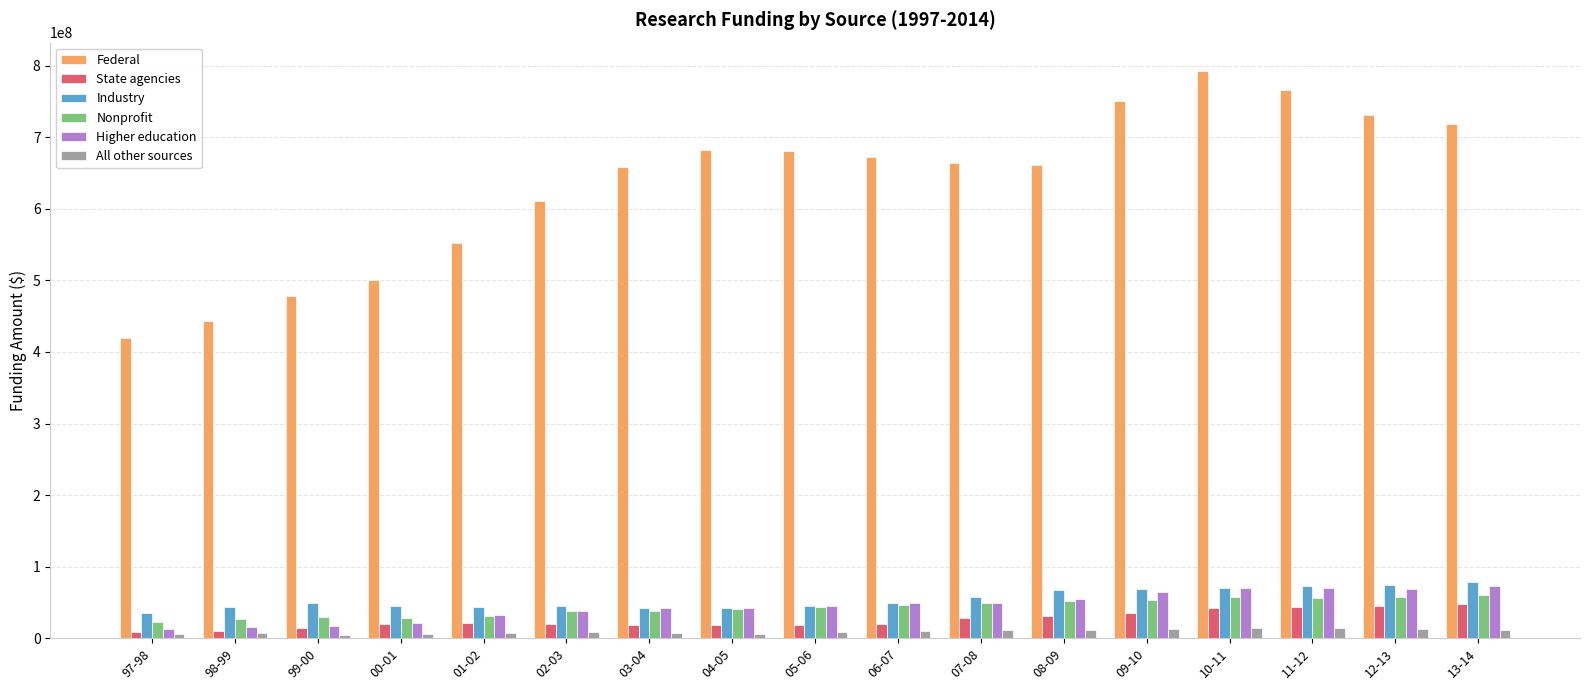

At how many categories does at least one series exceed 277171577?

17